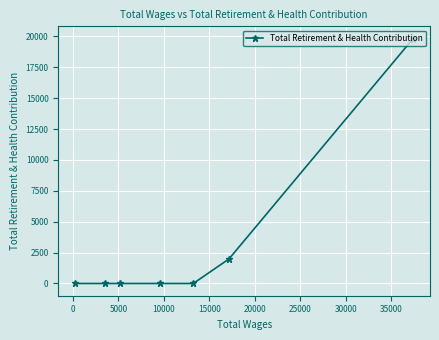

True or false: there are more than 0 points higher than both neighbors.

False